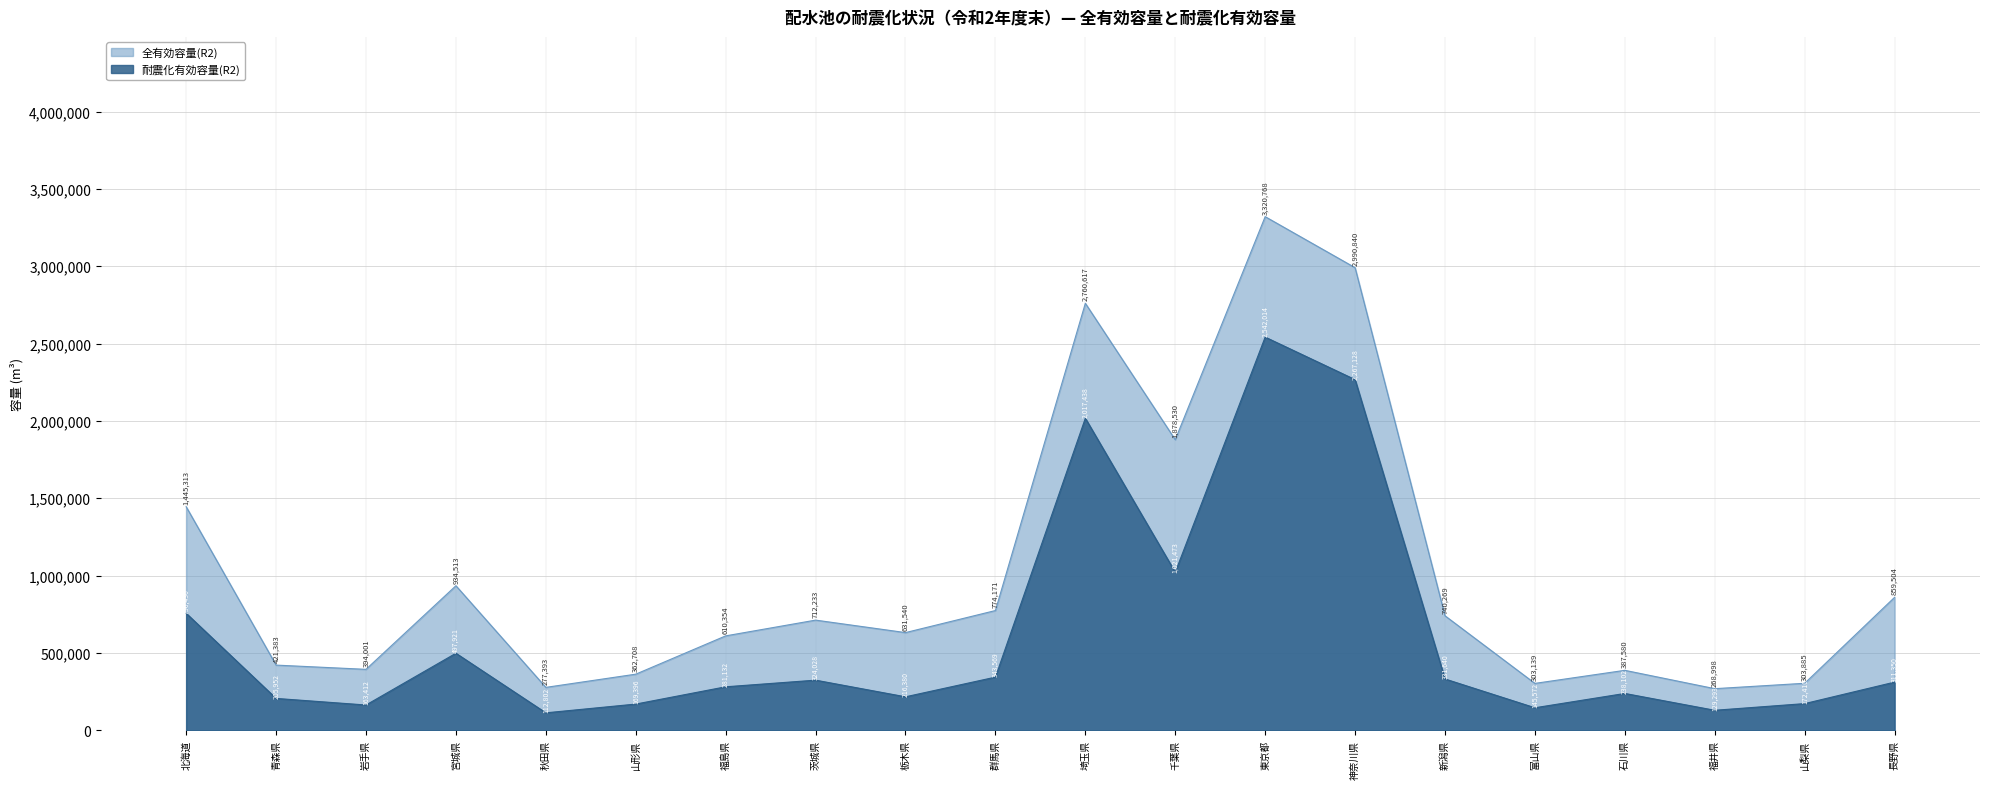

What is the difference between the second highest and minimum values in the 耐震化有効容量(R2) series?

2154326